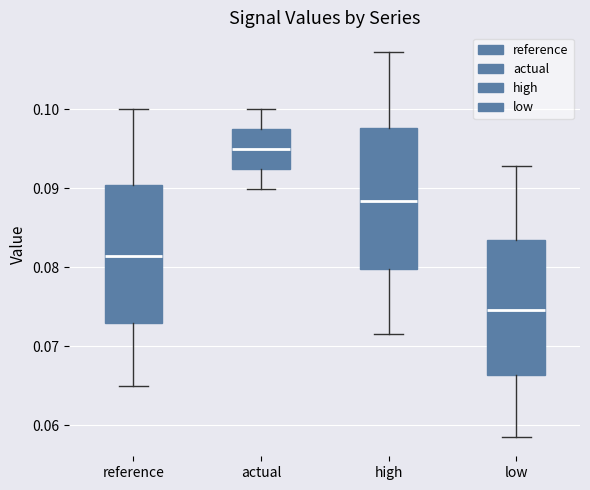

Which box has the highest median line?

actual